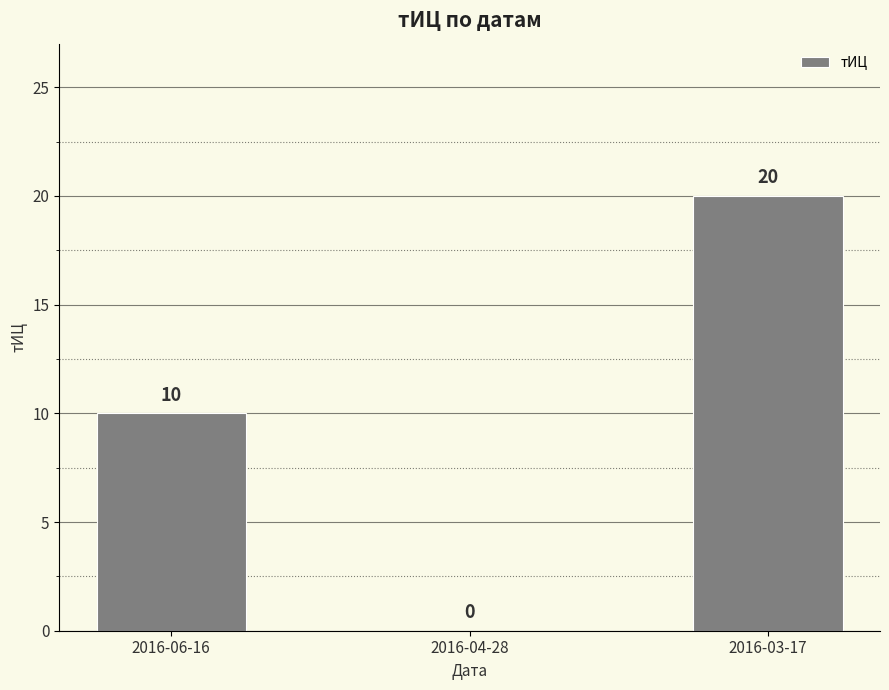

What is the sum of all values?

30